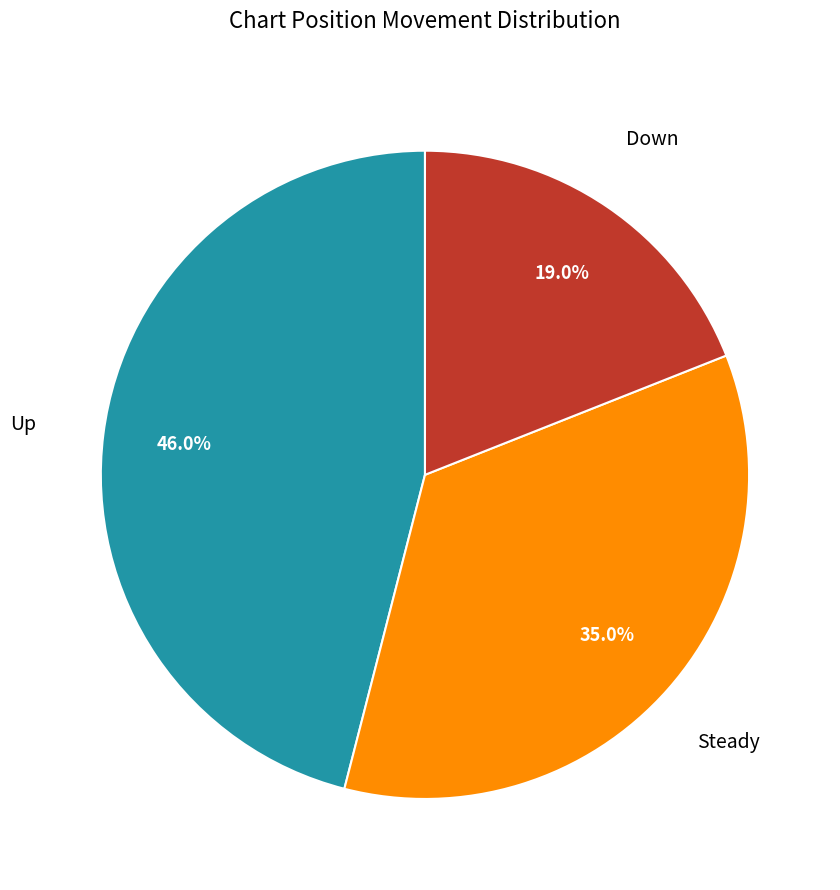

Count the number of slices in the pie.

3